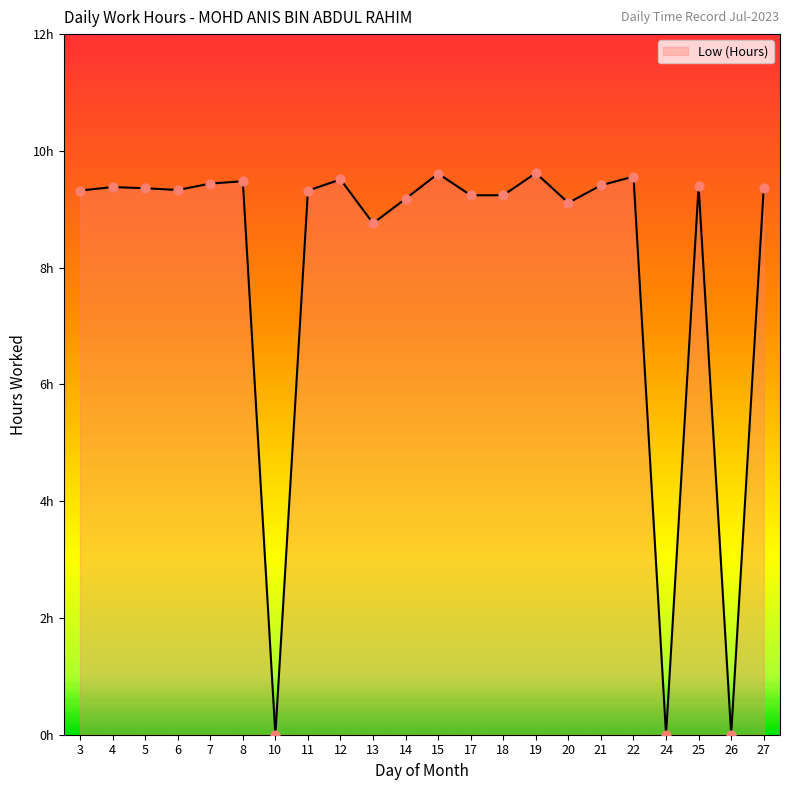

What is the change in value from 4 to 18?

-0.1